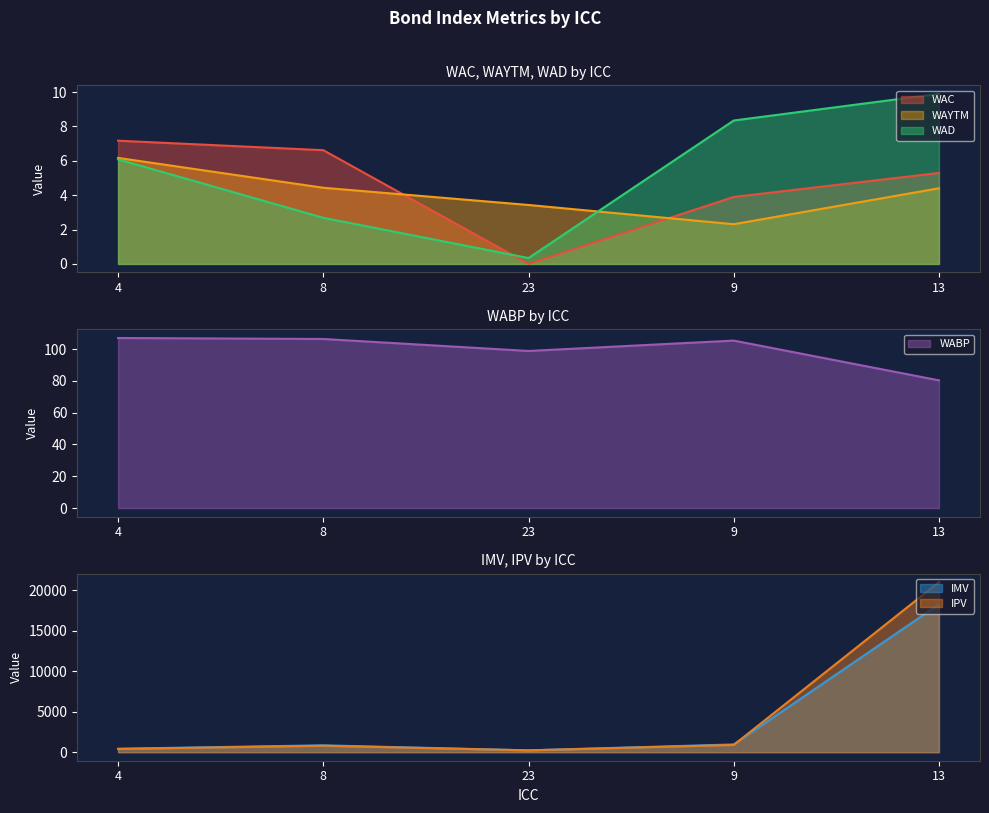

How many distinct data groups are displayed?

6